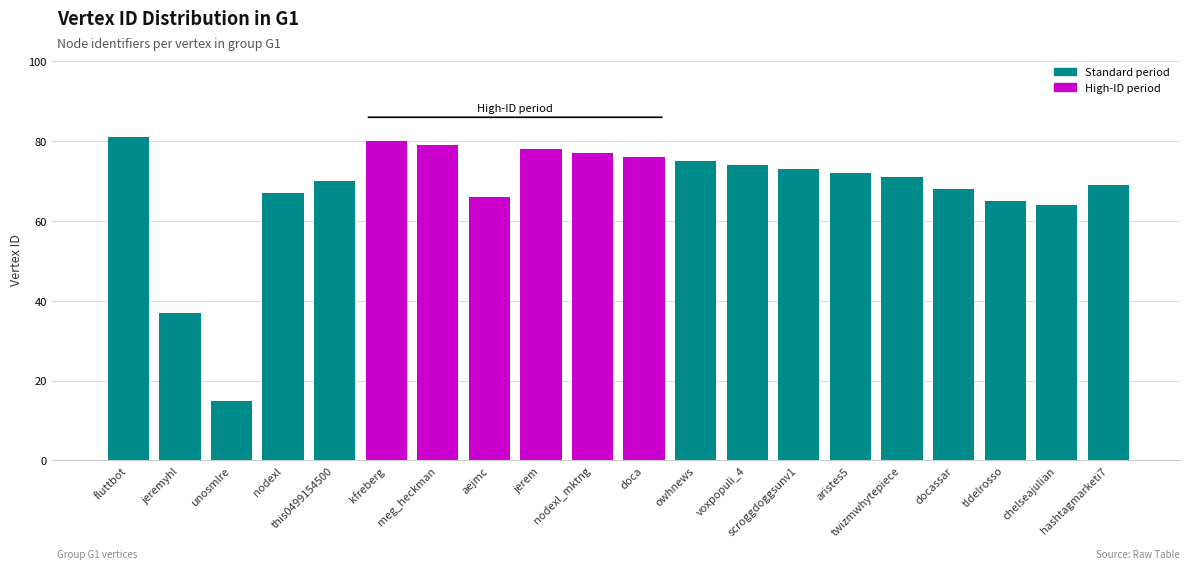

Is it true that the value at nodexl is 67?

True